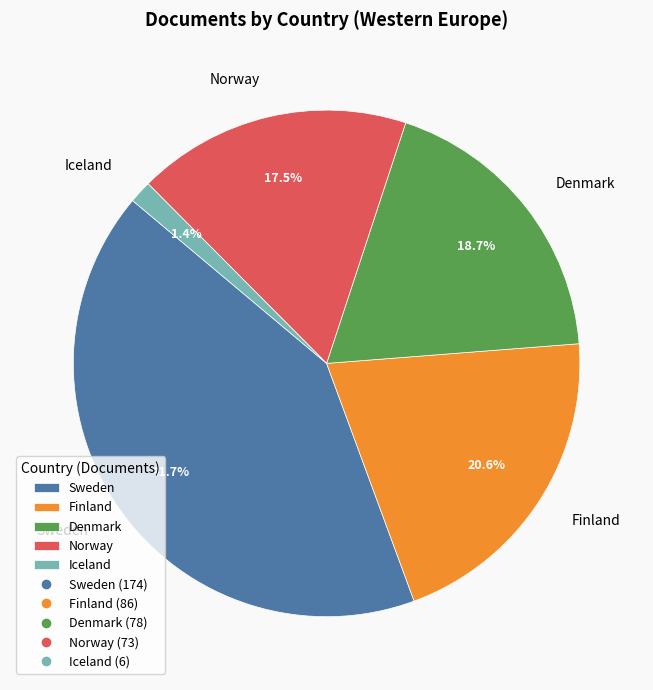

Count the number of slices in the pie.

5